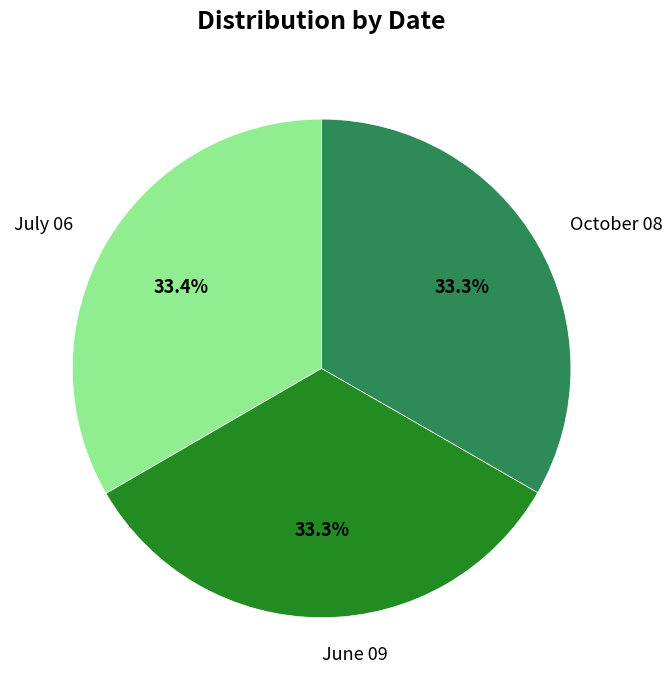

Approximately how many times larger is the value at July 06 compared to June 09?

1.0